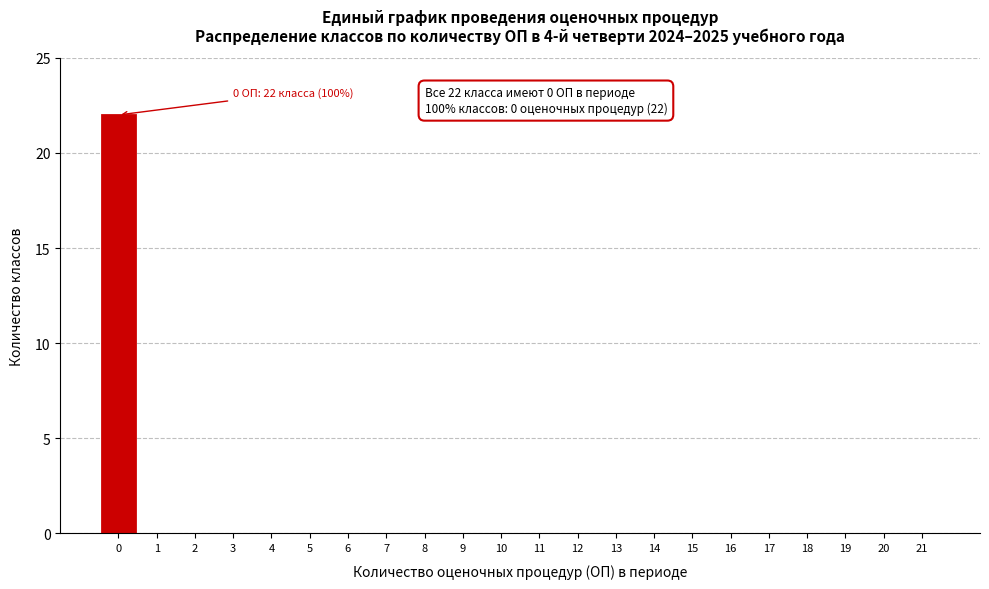

Reading left to right, what are all the values shown in this chart?

0=22	1=0	2=0	3=0	4=0	5=0	6=0	7=0	8=0	9=0	10=0	11=0	12=0	13=0	14=0	15=0	16=0	17=0	18=0	19=0	20=0	21=0